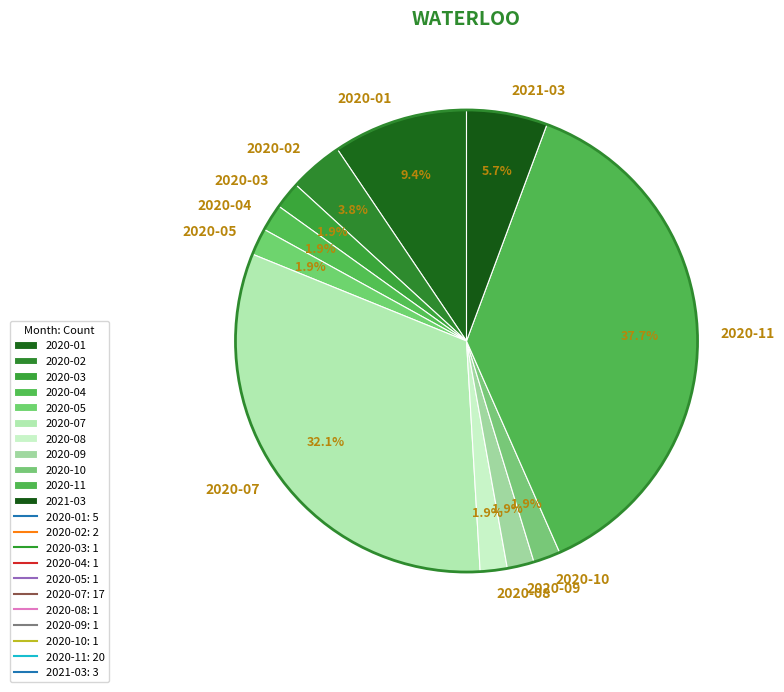

Which slice is the largest?

2020-11